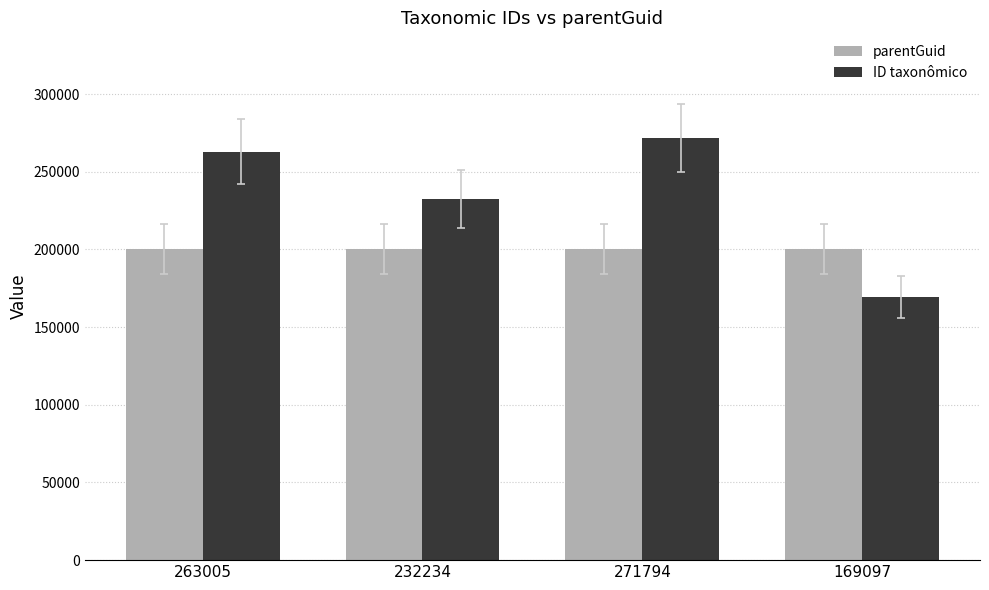

At which label is ID taxonômico closest to 220445?

232234